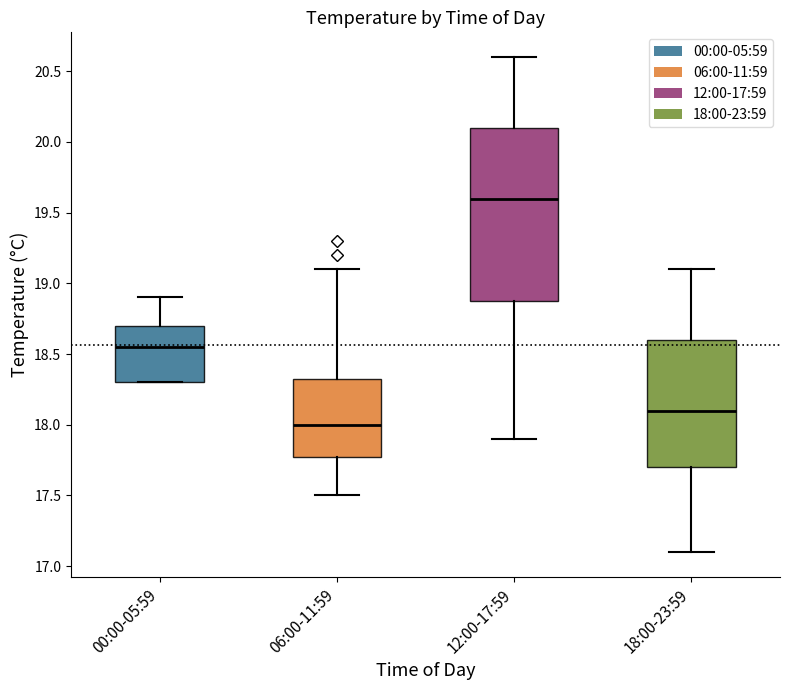

Reading left to right, read every box against the y-axis: the position of its median line, the range the box covers, and the ends of its whiskers. The values are not printed on the chart, so give them approximately, as read against the axis.

00:00-05:59: median 18.55, box 18.30 to 18.70, whiskers 18.30 to 18.90
06:00-11:59: median 18.00, box 17.80 to 18.35, whiskers 17.50 to 19.10
12:00-17:59: median 19.60, box 18.90 to 20.10, whiskers 17.90 to 20.60
18:00-23:59: median 18.10, box 17.70 to 18.60, whiskers 17.10 to 19.10